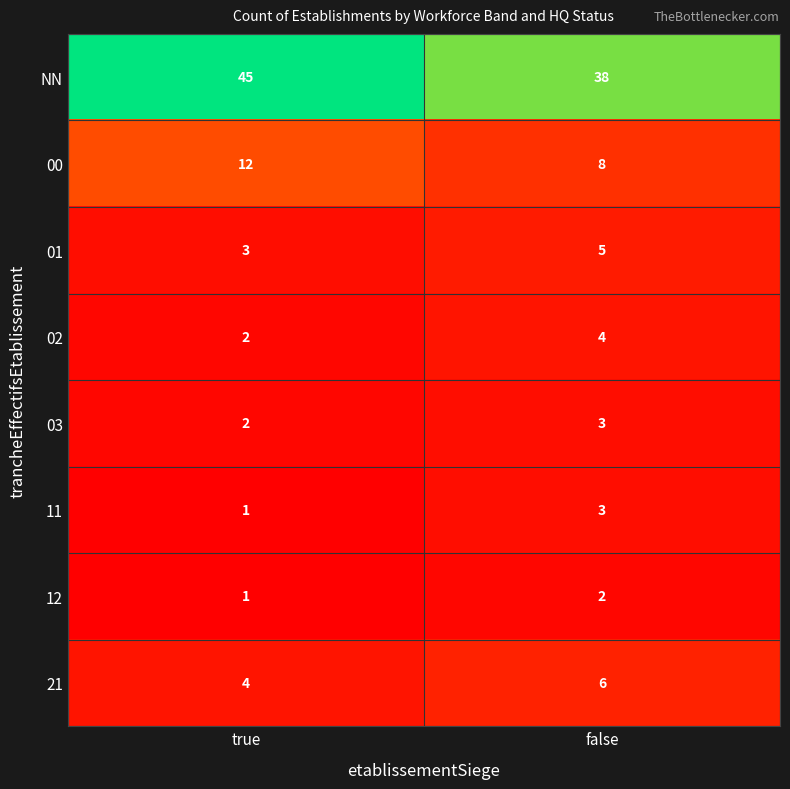

Reading left to right, extract all data points from this chart.

NN: true=45	false=38
00: true=12	false=8
01: true=3	false=5
02: true=2	false=4
03: true=2	false=3
11: true=1	false=3
12: true=1	false=2
21: true=4	false=6